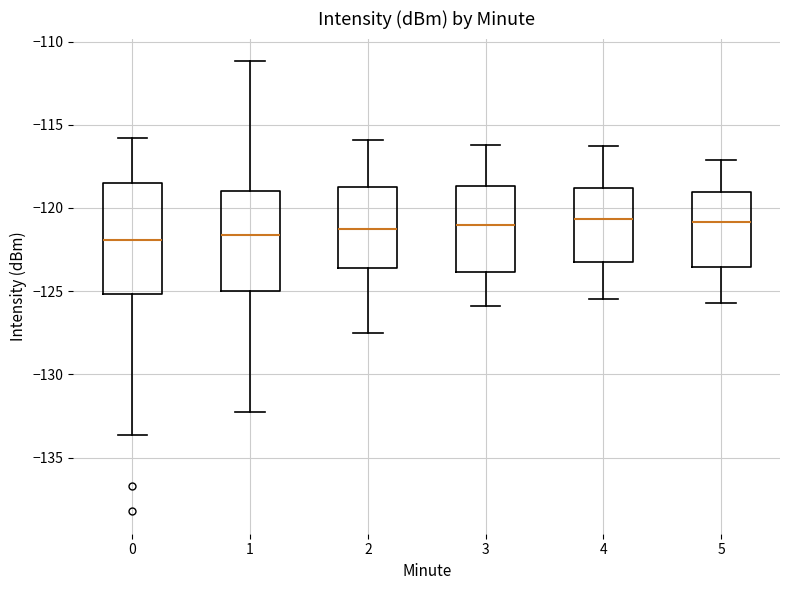

Reading left to right, transcribe this box plot: for each box, give where its median line is, the range the box spans, and where its two whiskers end, as read against the y-axis. The values are not printed on the chart, so give them approximately, as read against the axis.

0: median -122.0, box -125.0 to -118.5, whiskers -133.5 to -116.0
1: median -121.5, box -125.0 to -119.0, whiskers -132.5 to -111.0
2: median -121.0, box -123.5 to -118.5, whiskers -127.5 to -116.0
3: median -121.0, box -124.0 to -118.5, whiskers -126.0 to -116.0
4: median -120.5, box -123.0 to -119.0, whiskers -125.5 to -116.5
5: median -121.0, box -123.5 to -119.0, whiskers -125.5 to -117.0